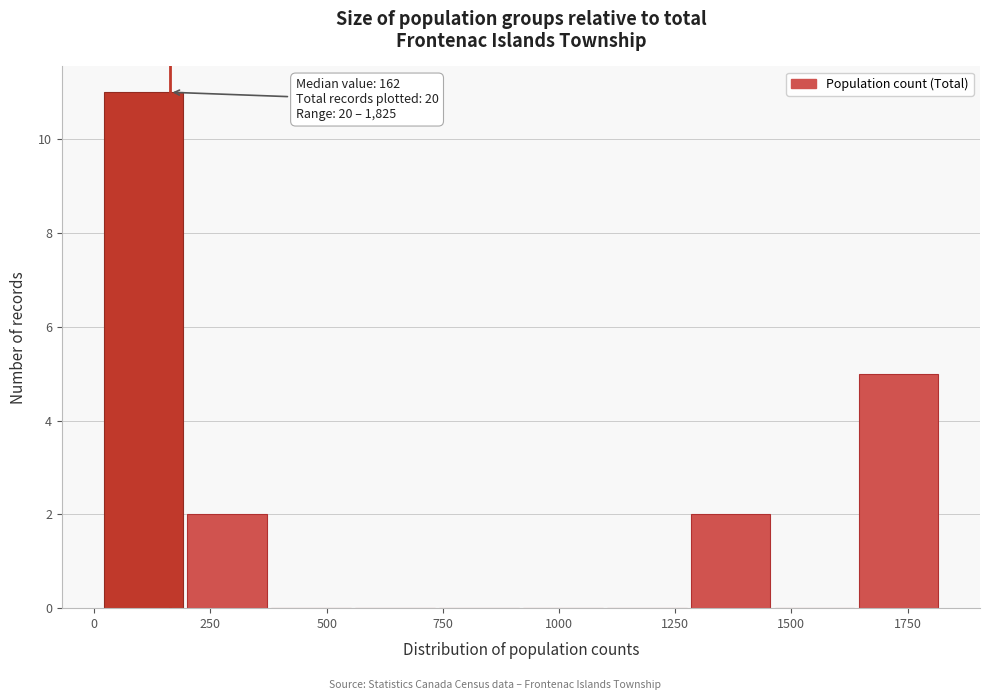

Read against the x-axis, roughly where is the centre of the tallest bar?

100